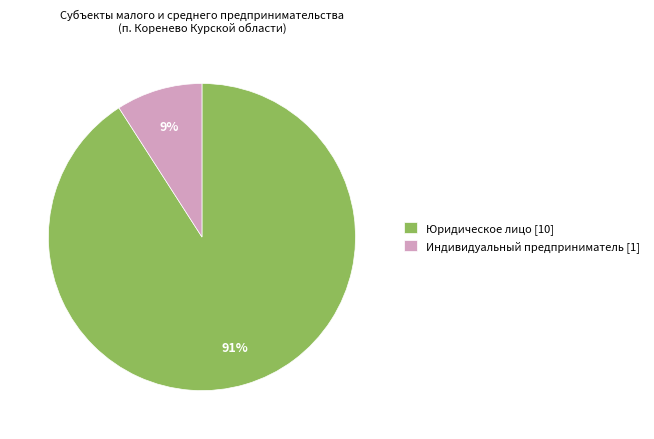

Does any single category account for the majority?

Yes